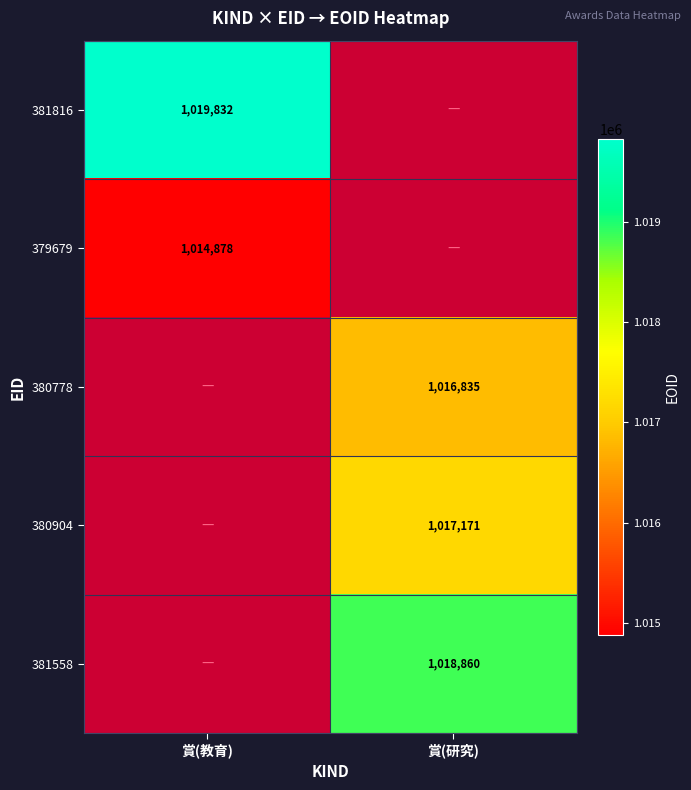

Count the number of categories in the chart.

2